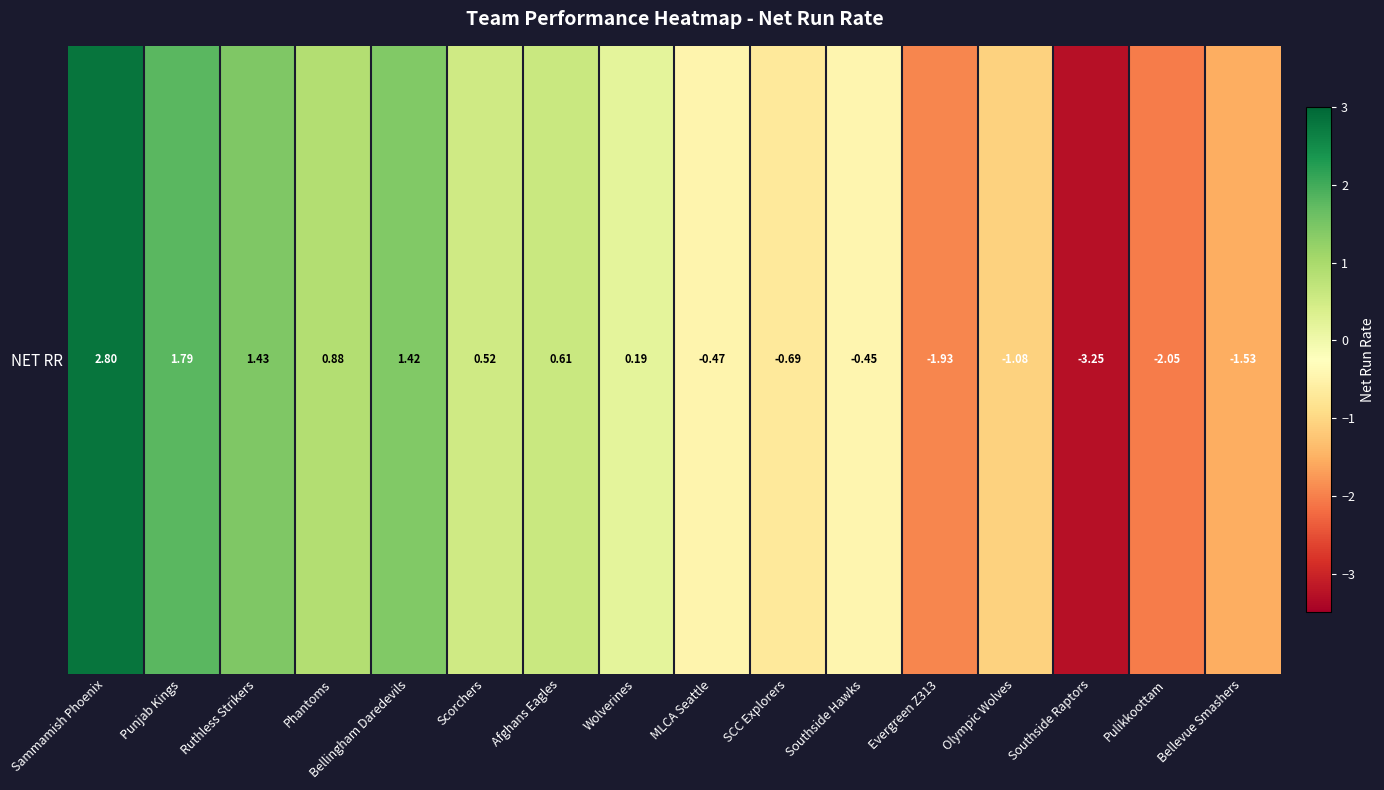

What is the change in value from Wolverines to Pulikkoottam?

-2.2